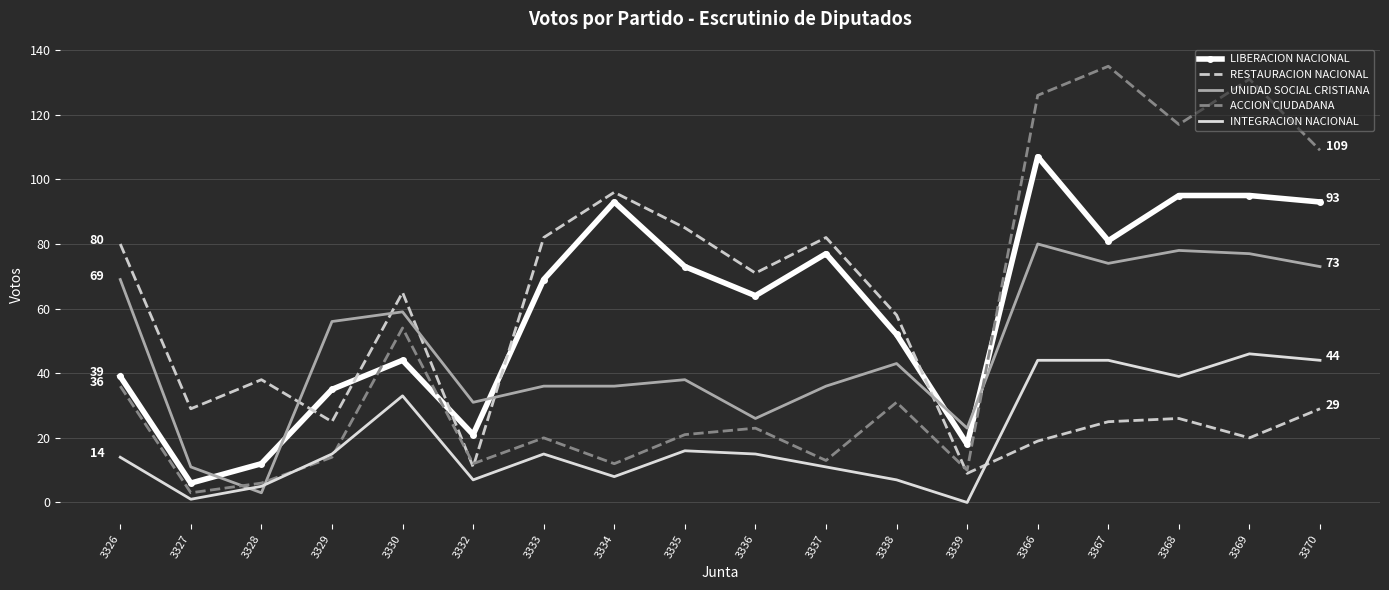

At which label does LIBERACION NACIONAL reach its minimum?

3327